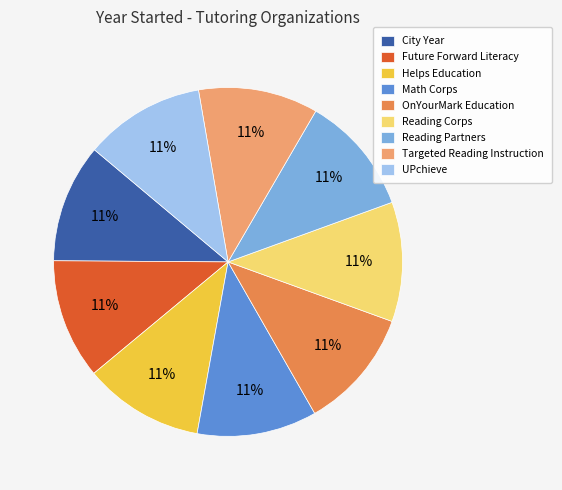

True or false: Future Forward Literacy accounts for 11% of the total.

True